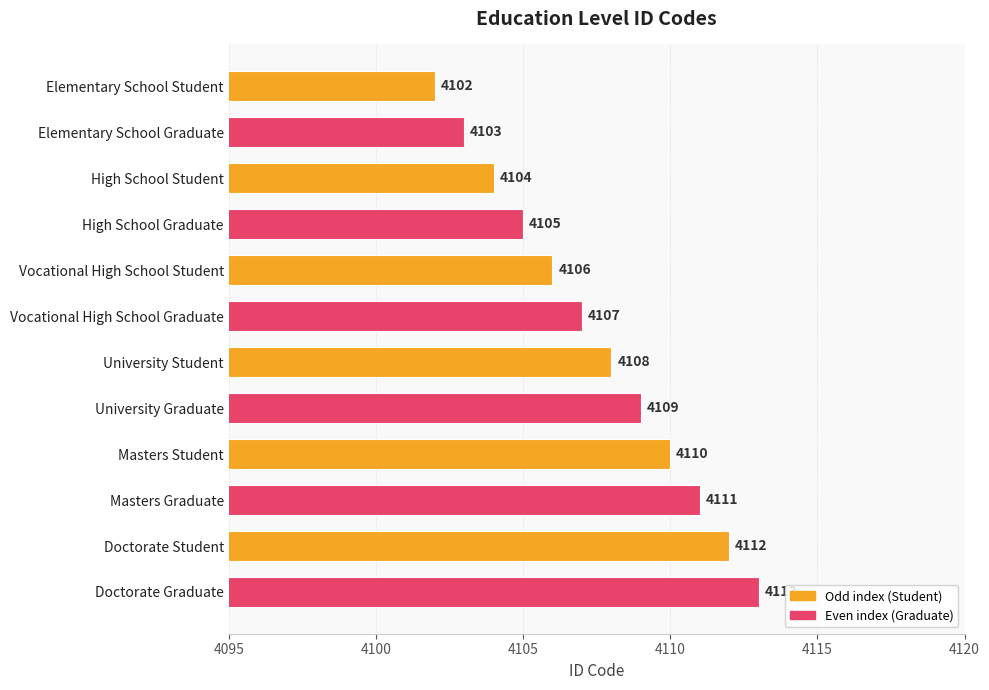

What is the ratio of the value at Doctorate Graduate to the value at Vocational High School Student?

1.0